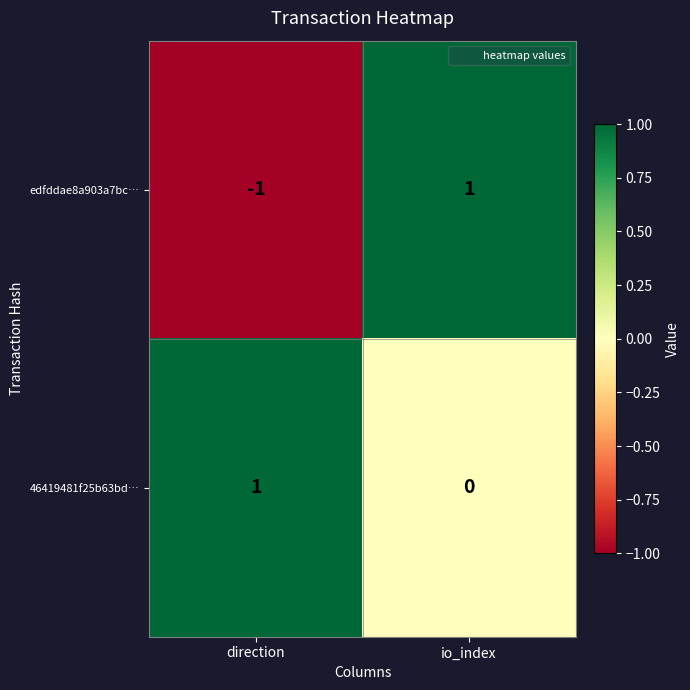

Between direction and io_index, which series saw the biggest shift?

edfddae8a903a7bc…